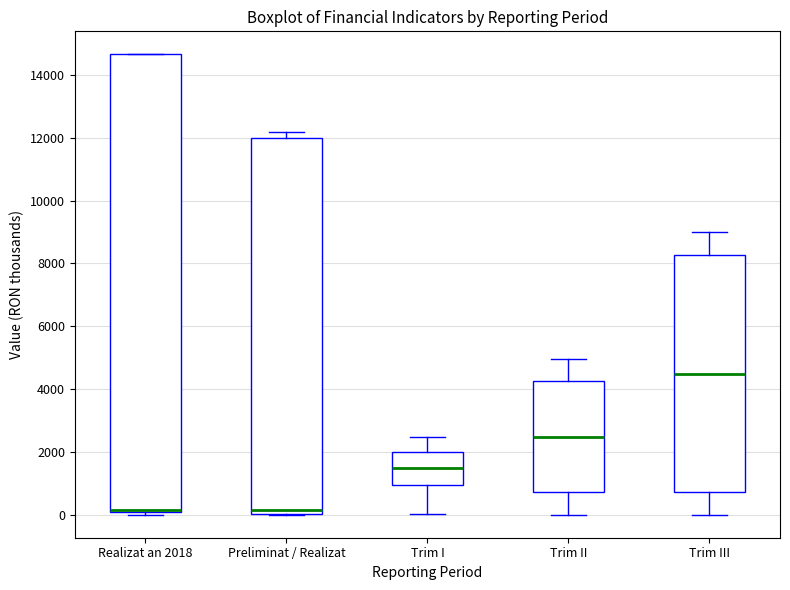

Reading left to right, transcribe this box plot: for each box, give where its median line is, the range the box spans, and where its two whiskers end, as read against the y-axis. The values are not printed on the chart, so give them approximately, as read against the axis.

Realizat an 2018: median 200 (drawn on the box's lower edge), box 0 to 14600, whiskers 0 (just below the box's lower edge) to 14600
Preliminat / Realizat: median 200, box 0 to 12000, whiskers 0 to 12200
Trim I: median 1600, box 1000 to 2000, whiskers 0 to 2400
Trim II: median 2400, box 800 to 4200, whiskers 0 to 5000
Trim III: median 4400, box 800 to 8200, whiskers 0 to 9000